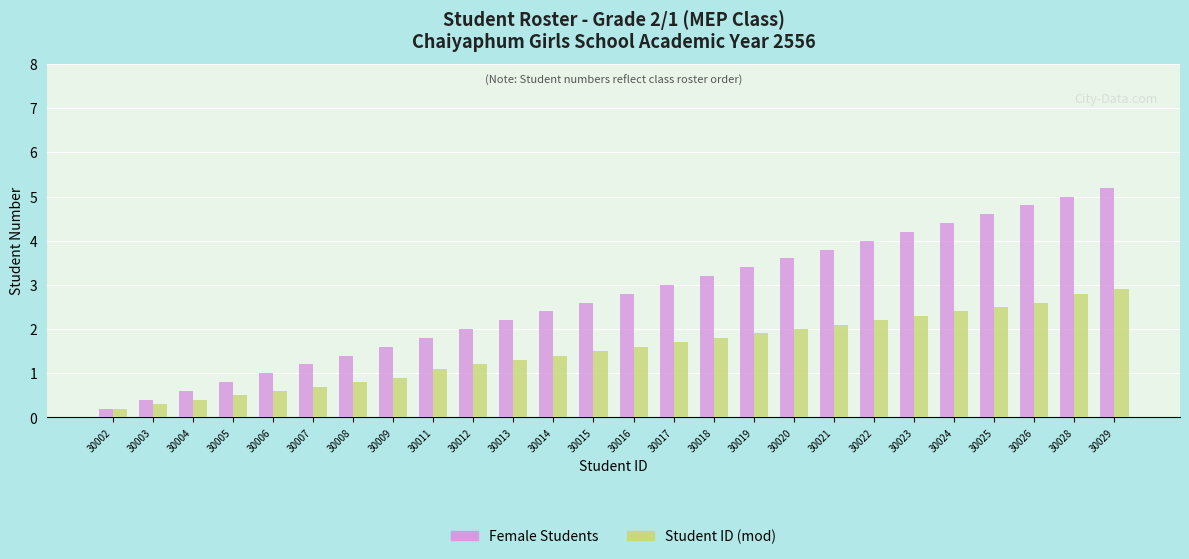

Reading right to left, what are all the values shown in this chart?

Female Students: 5.2	5.0	4.8	4.6	4.4	4.2	4.0	3.8	3.6	3.4	3.2	3.0	2.8	2.6	2.4	2.2	2.0	1.8	1.6	1.4	1.2	1.0	0.8	0.6	0.4	0.2
Student ID (mod): 2.9	2.8	2.6	2.5	2.4	2.3	2.2	2.1	2.0	1.9	1.8	1.7	1.6	1.5	1.4	1.3	1.2	1.1	0.9	0.8	0.7	0.6	0.5	0.4	0.3	0.2